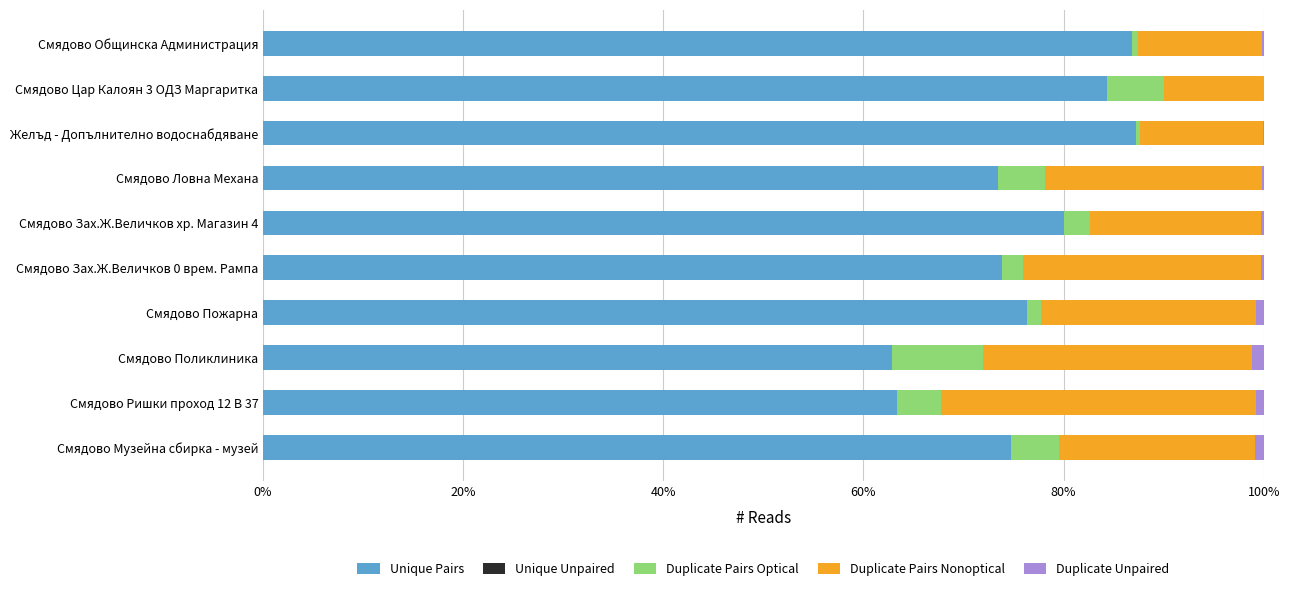

What is the sum of all Unique Pairs values?

763.2